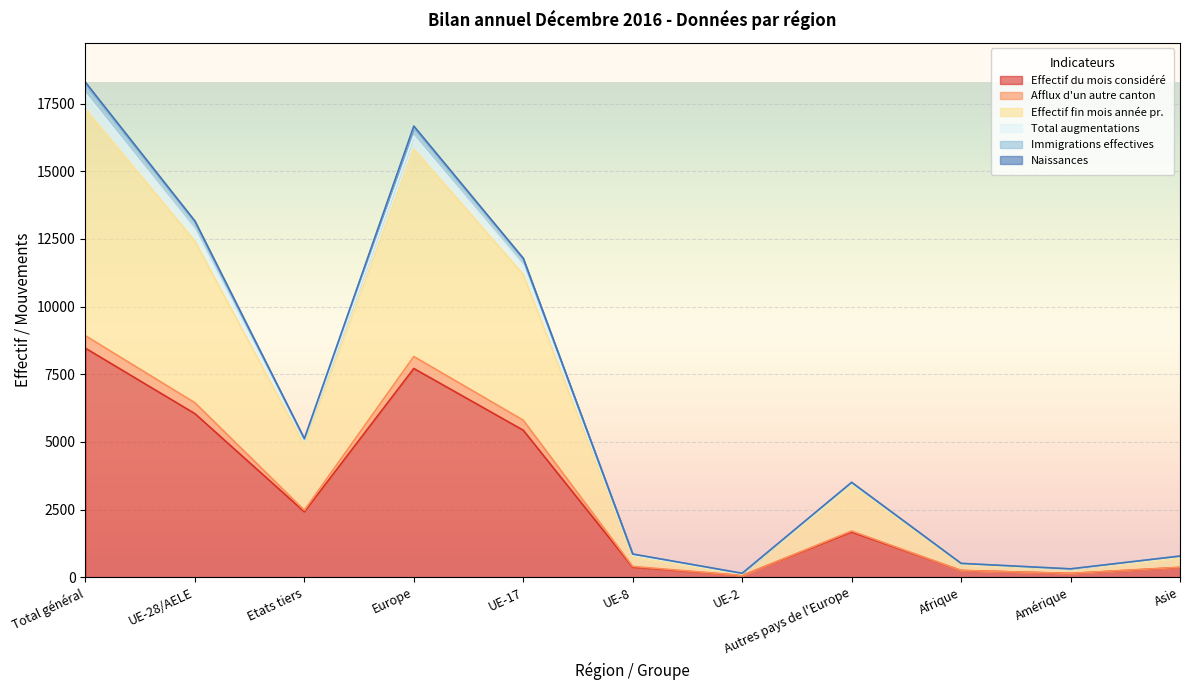

How many lines are shown in the chart?

6